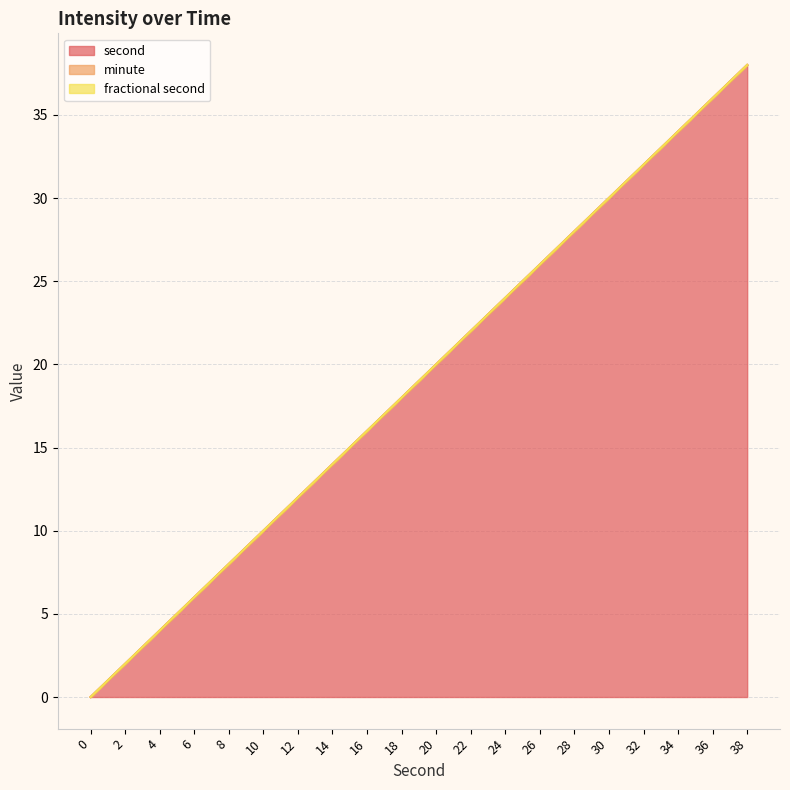

Which series has the largest range (max minus min)?

second